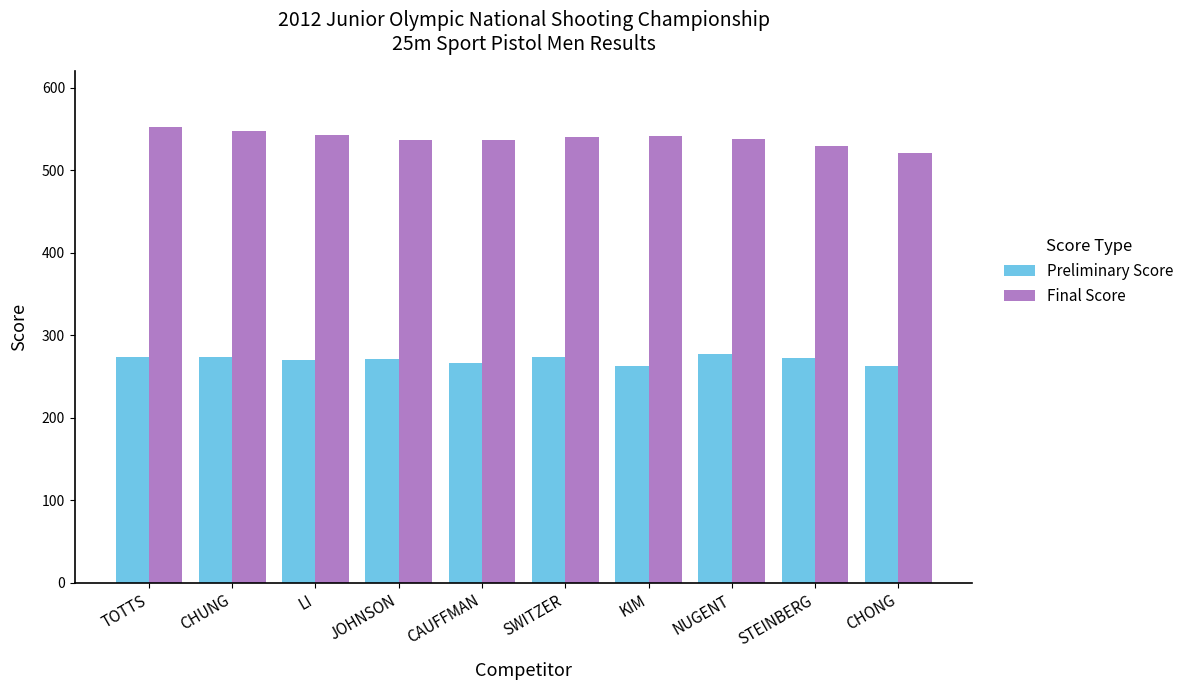

What is the sum of all Preliminary Score values?

2702